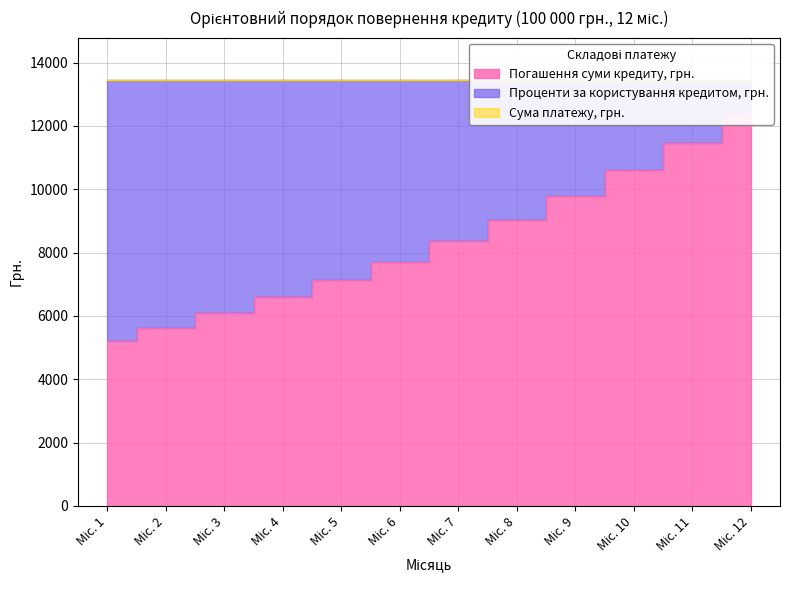

Where is Погашення суми кредиту, грн. nearest to the value 8804?

Міс. 8